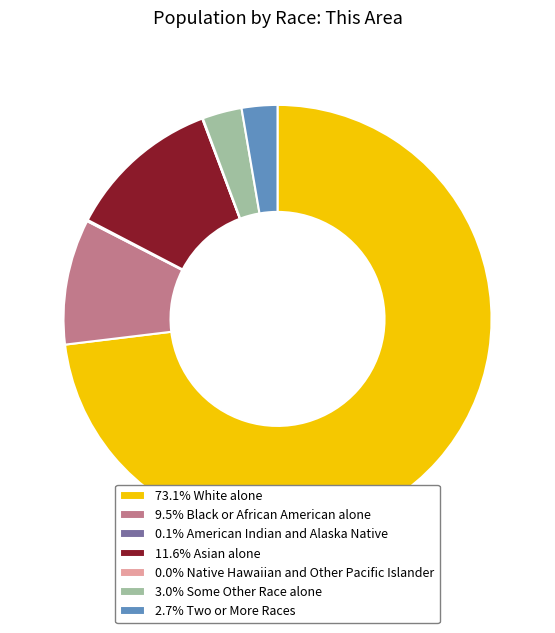

Does 73.1% White alone represent more than half of the total?

Yes